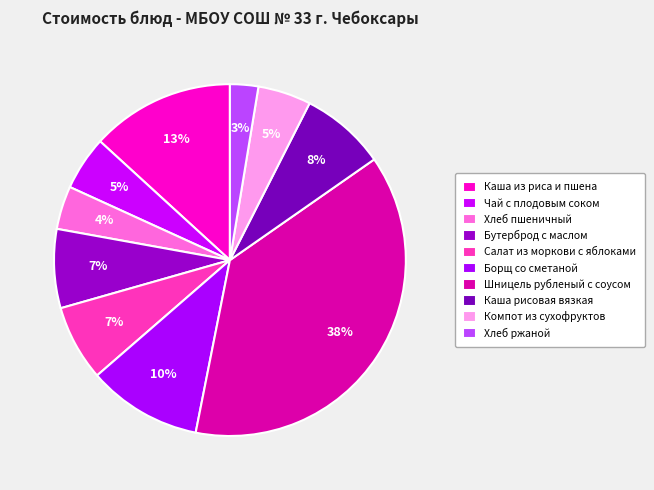

What percentage is the Шницель рубленый с соусом slice, to the nearest percent?

38%